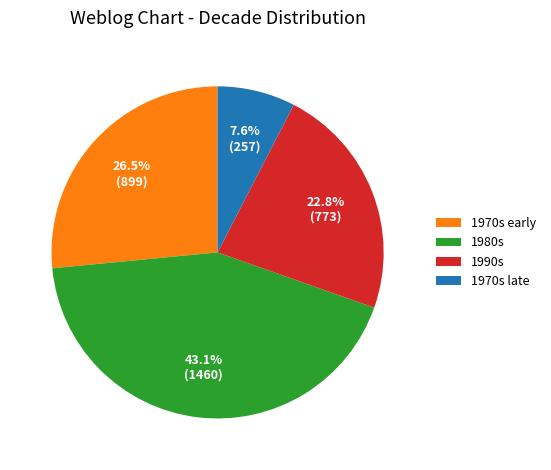

Does 1970s early represent more than half of the total?

No